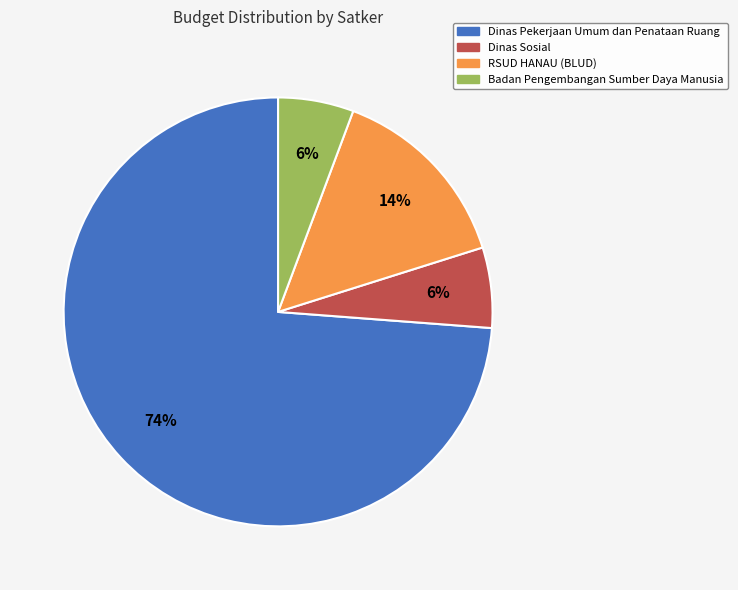

Count the number of slices in the pie.

4